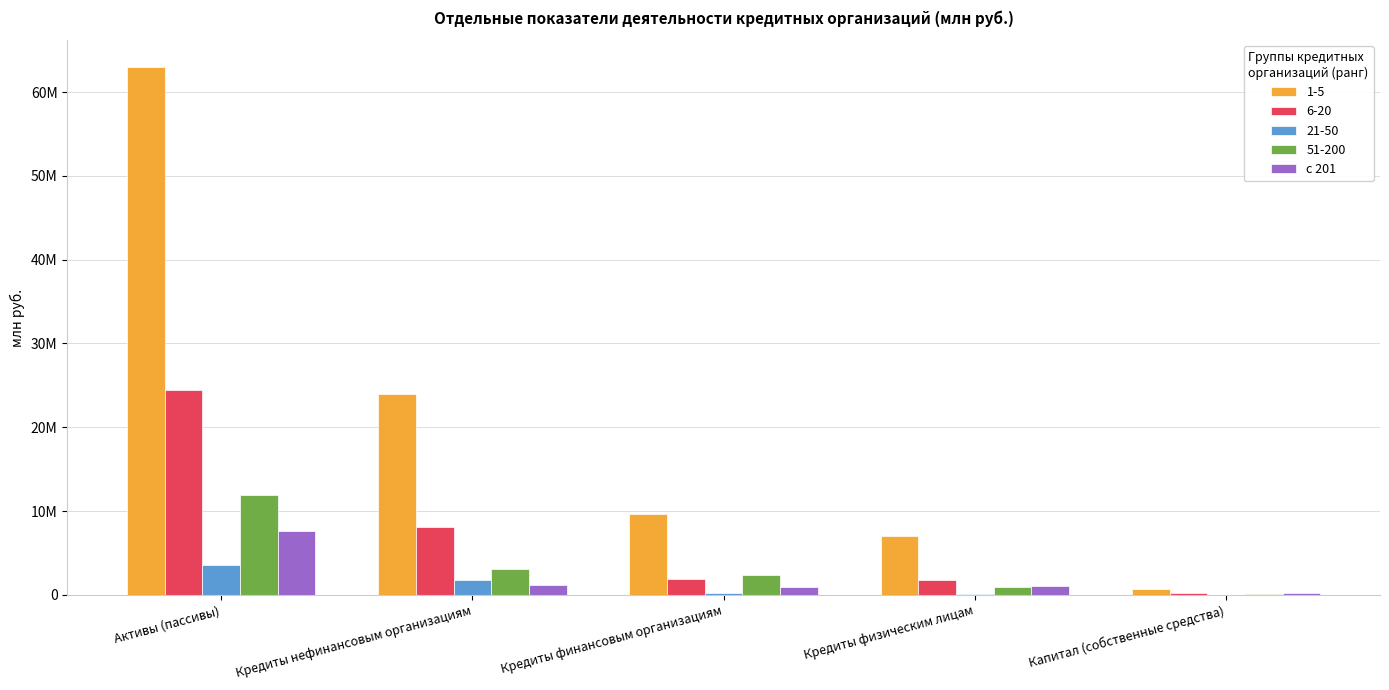

Does the chart contain stacked bars?

No